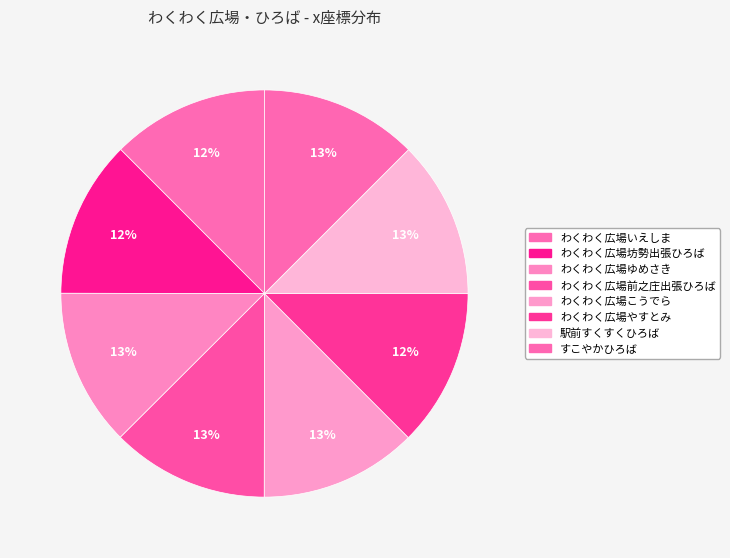

Count the number of slices in the pie.

8